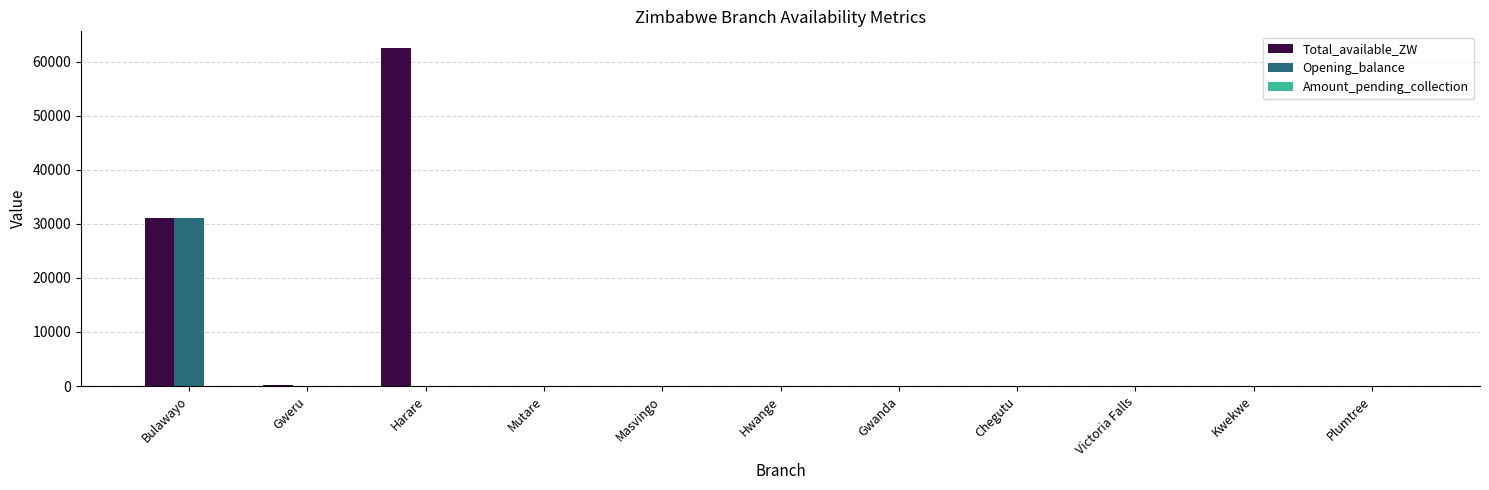

What is the greatest value displayed?

62490.4